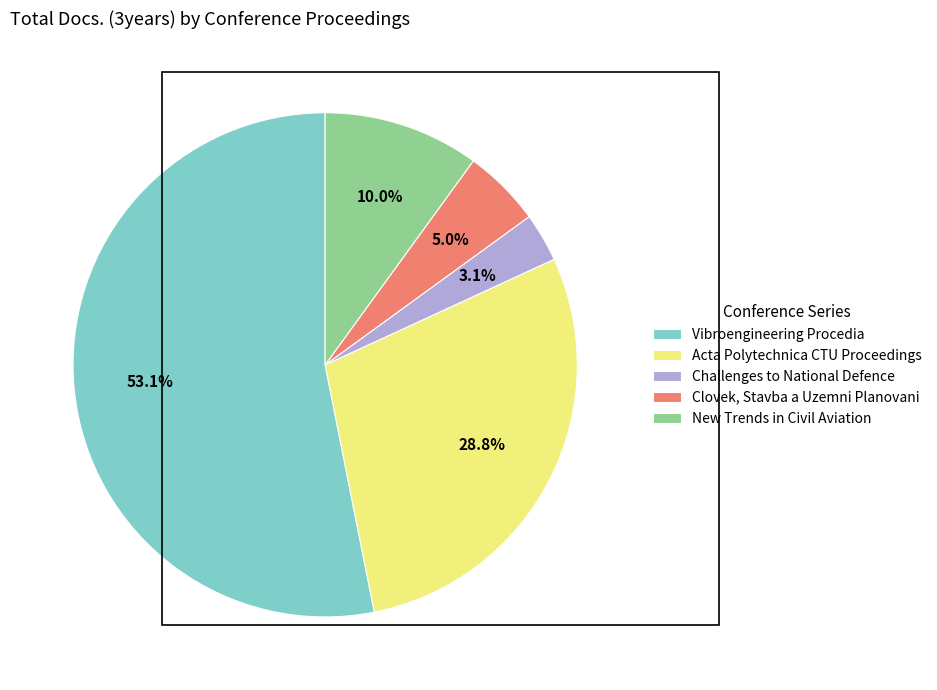

Which category has the biggest portion of the pie?

Vibroengineering Procedia